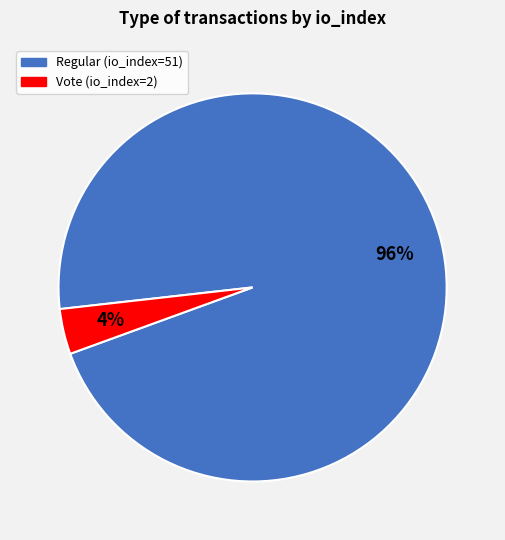

Which category has the biggest portion of the pie?

Regular (io_index=51)